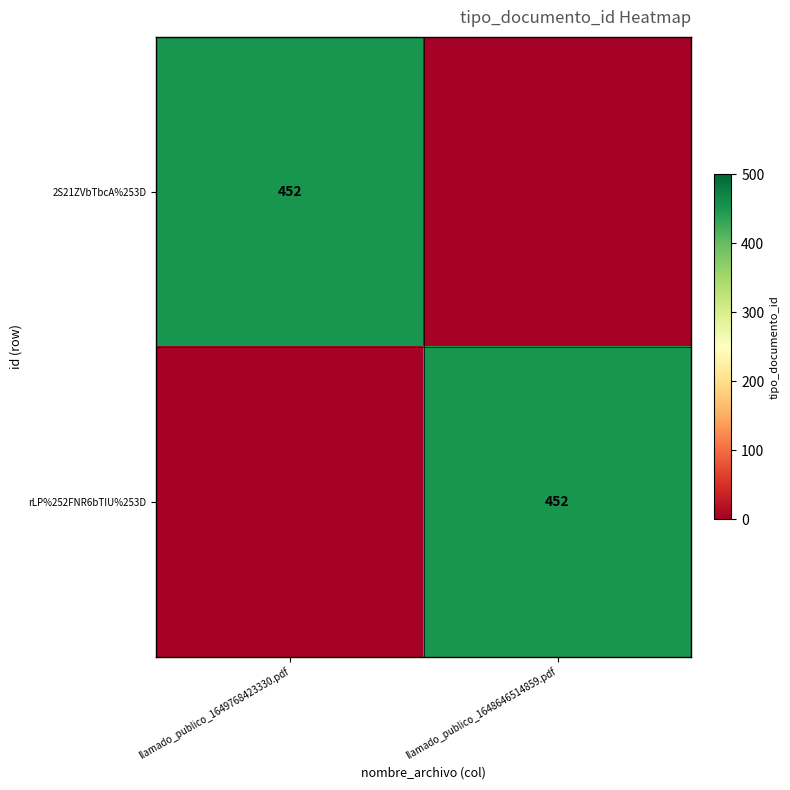

Is it true that rLP%252FNR6bTIU%253D equals 693 at llamado_publico_1648646514859.pdf?

False